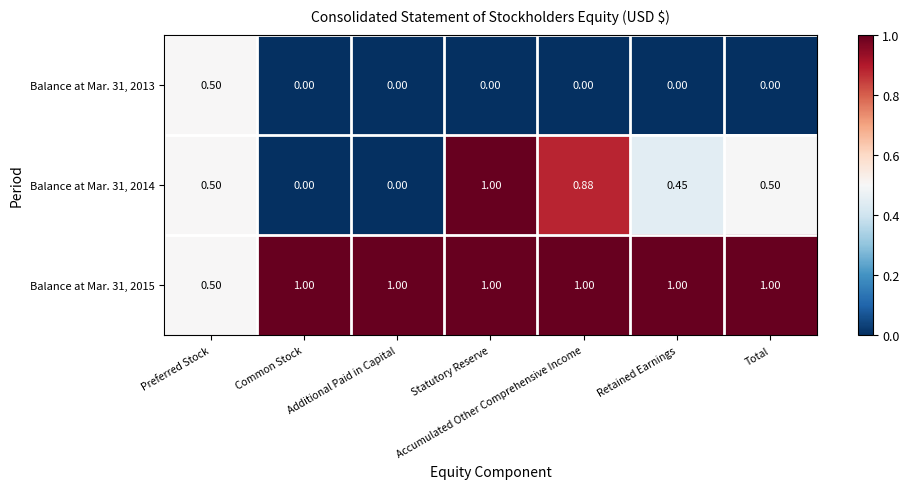

List the series in order of their overall mean, lowest first.

Balance at Mar. 31, 2013, Balance at Mar. 31, 2014, Balance at Mar. 31, 2015